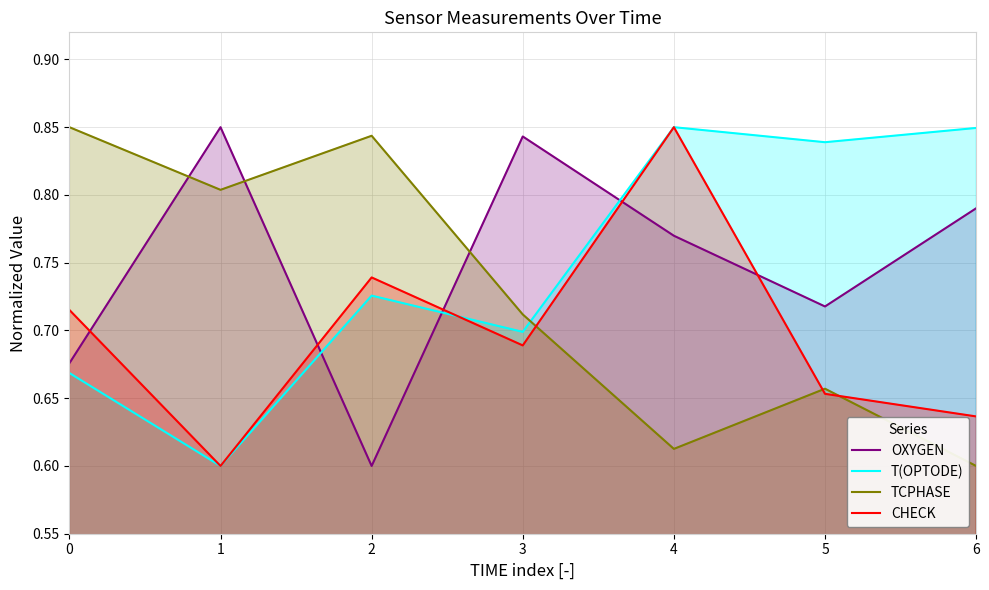

How many lines are shown in the chart?

4